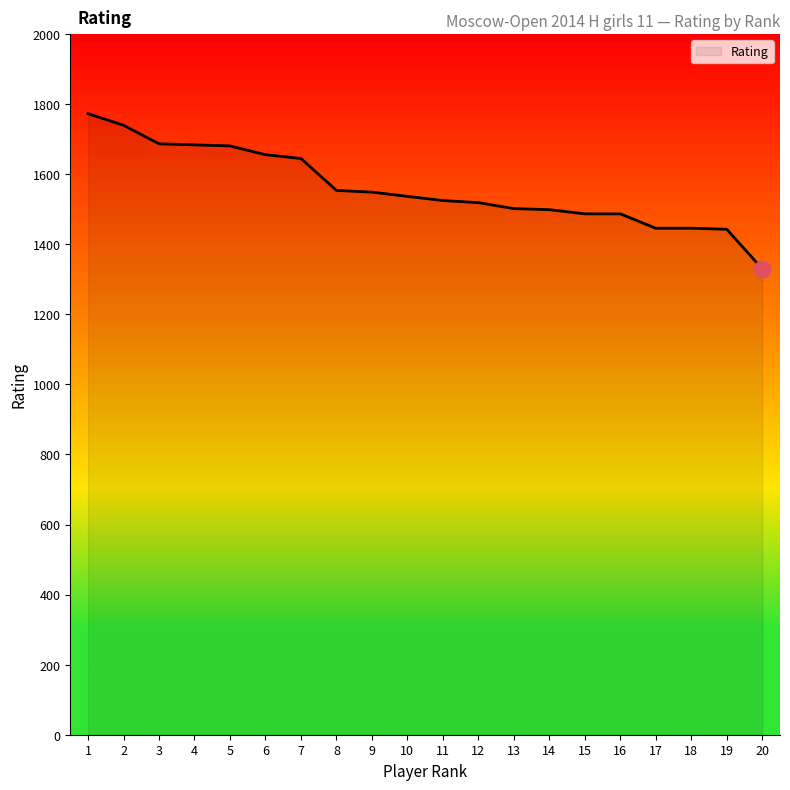

What is the average value?

1560